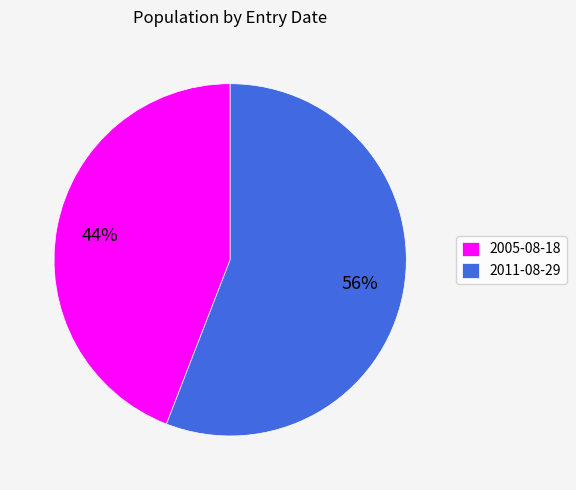

Between 2011-08-29 and 2005-08-18, which is larger?

2011-08-29